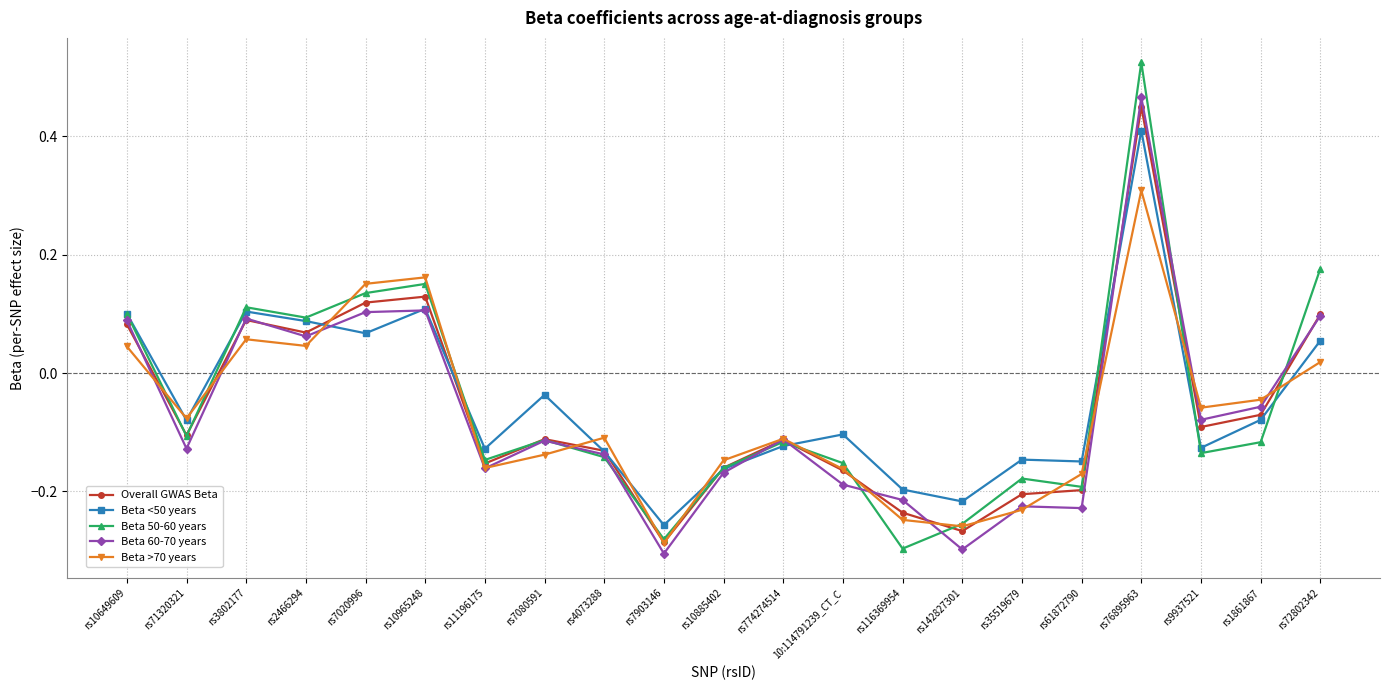

How many data points in Overall GWAS Beta are above 0?

7